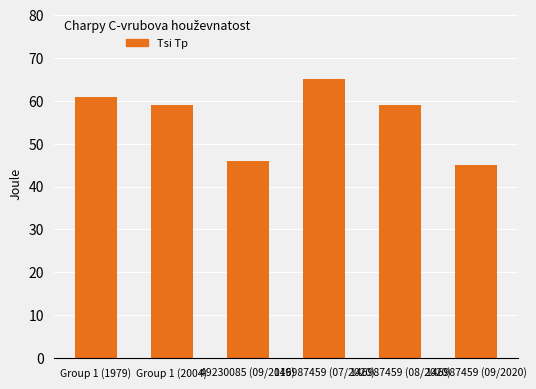

True or false: the data shows 72 at 49230085 (09/2019).

False